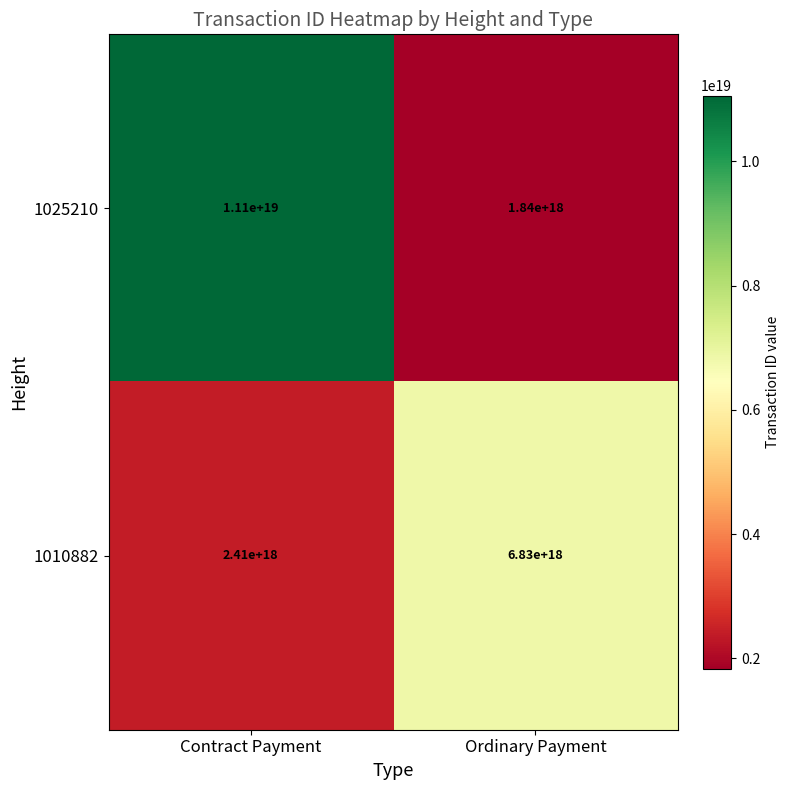

Is the value of 1010882 at Contract Payment greater than the value of 1025210 at Ordinary Payment?

Yes